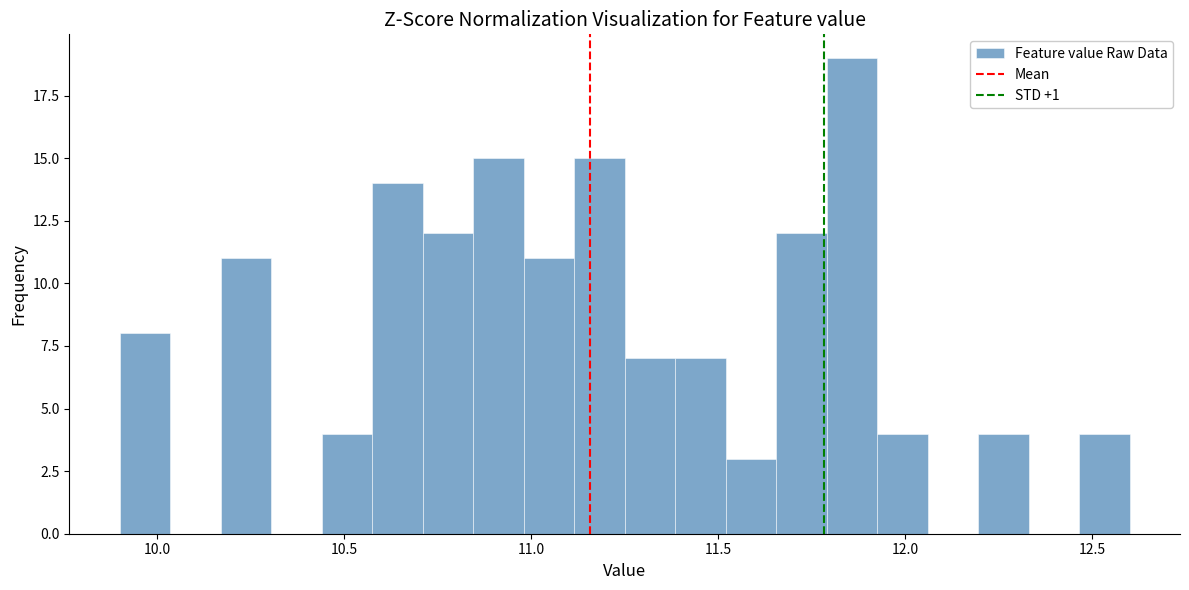

Around what value on the x-axis is the tallest bar? Give the approximate position of its centre, as read against the axis.

11.85